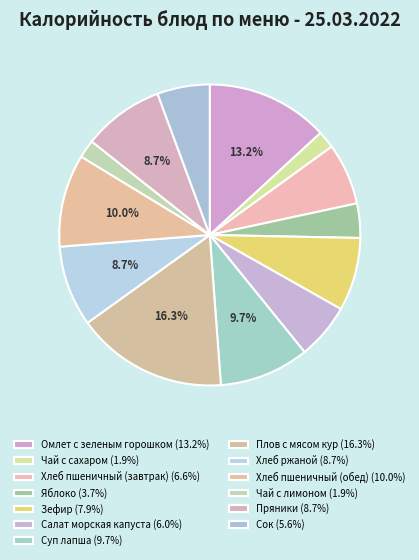

How many segments does this pie chart have?

13